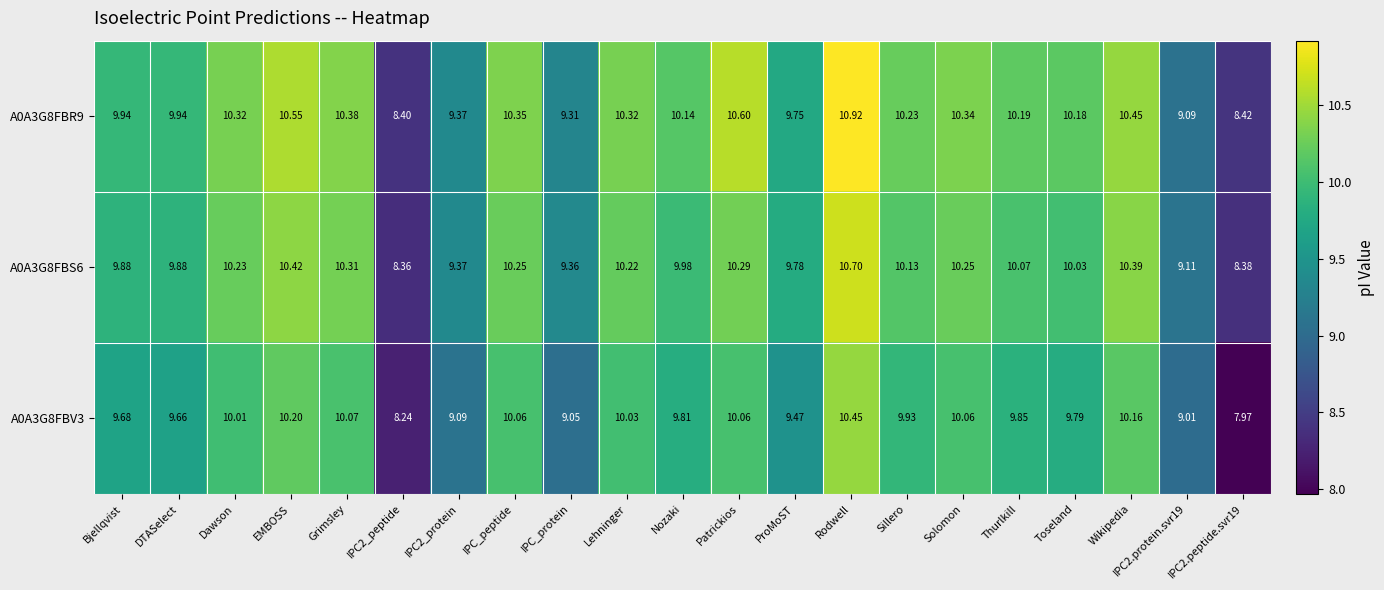

At which label does A0A3G8FBS6 reach its peak?

Rodwell